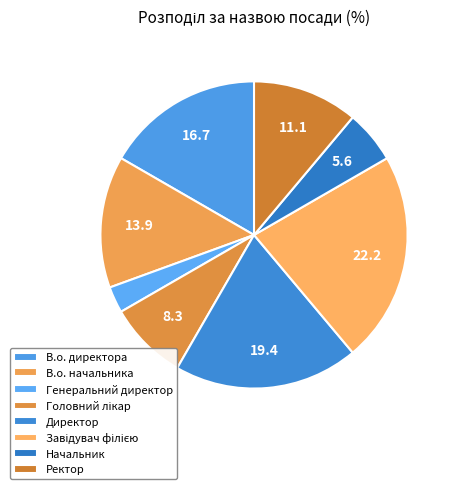

The Начальник slice represents 1% of the pie. True or false?

False